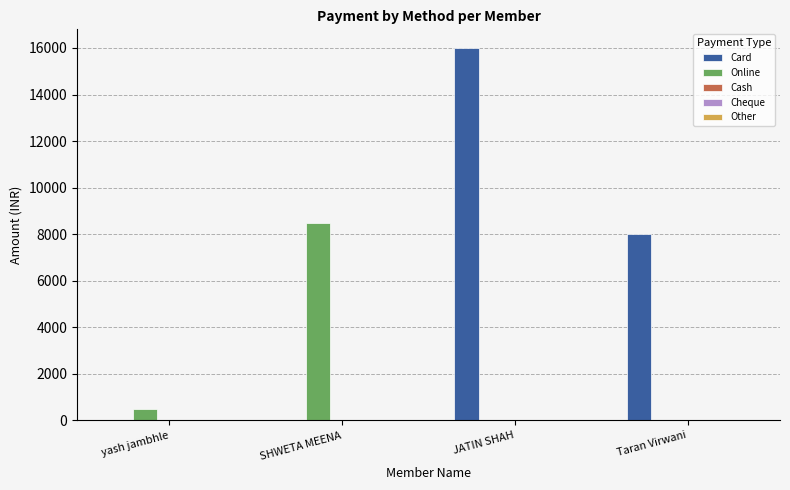

What is the total value across all series at SHWETA MEENA?

8500